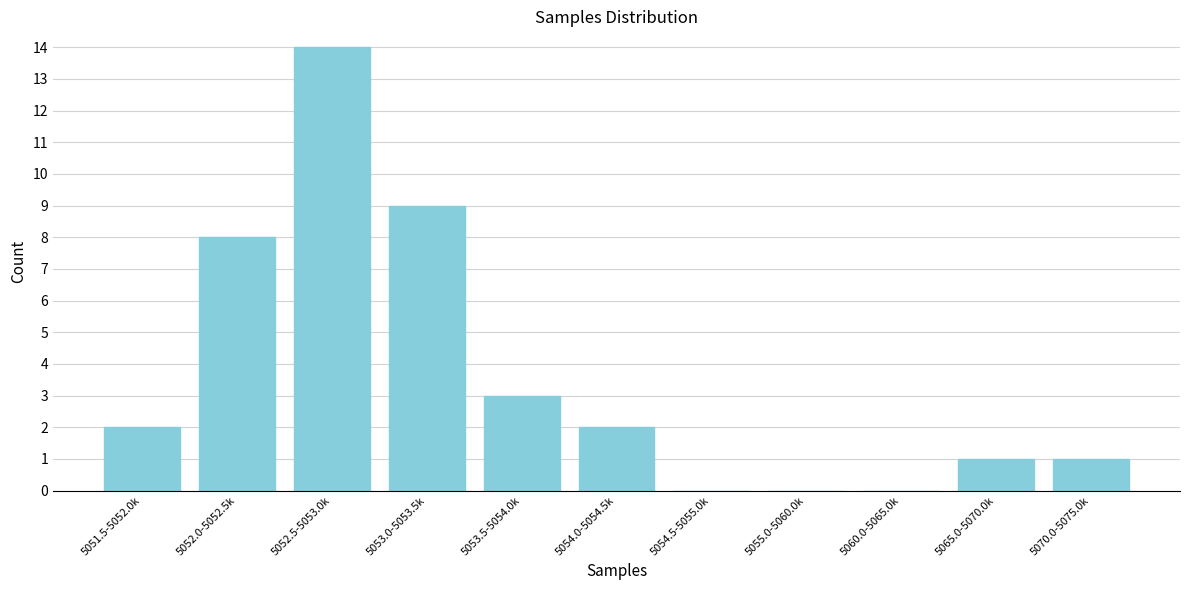

Reading left to right, what are all the values shown in this chart?

5051.5-5052.0k=2	5052.0-5052.5k=8	5052.5-5053.0k=14	5053.0-5053.5k=9	5053.5-5054.0k=3	5054.0-5054.5k=2	5054.5-5055.0k=0	5055.0-5060.0k=0	5060.0-5065.0k=0	5065.0-5070.0k=1	5070.0-5075.0k=1